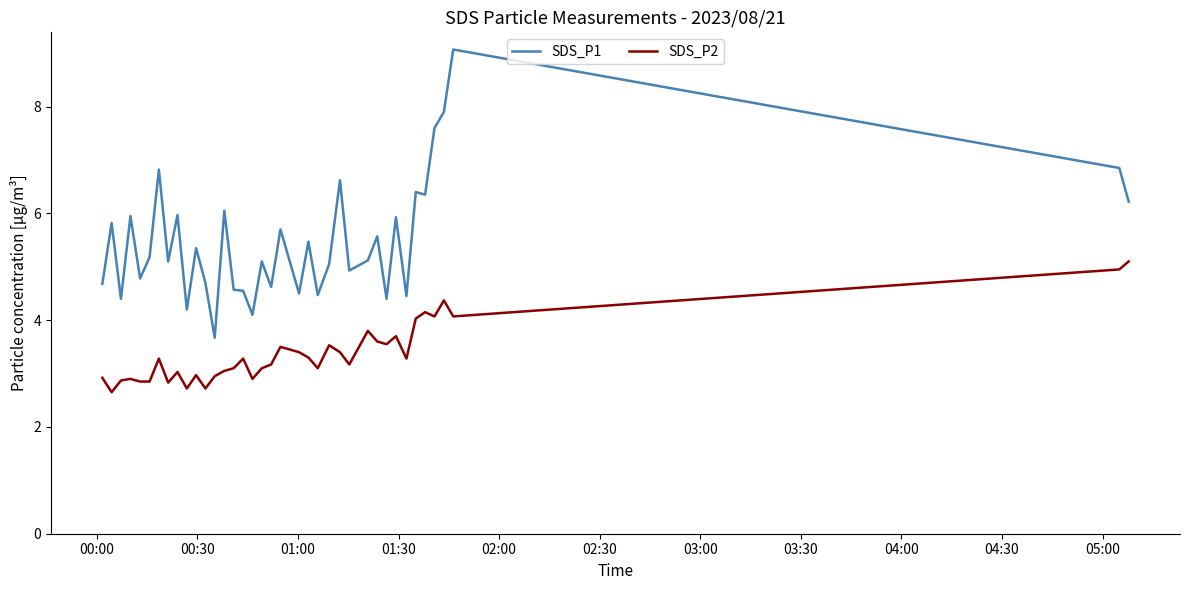

List the series in order of their peak value, highest first.

SDS_P1, SDS_P2